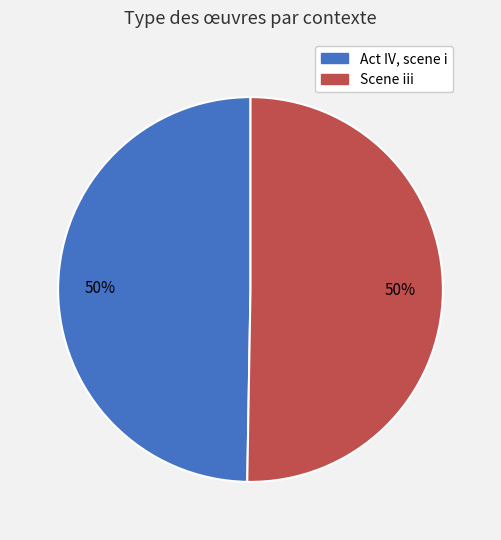

To the nearest percent, what is the average slice percentage?

50%